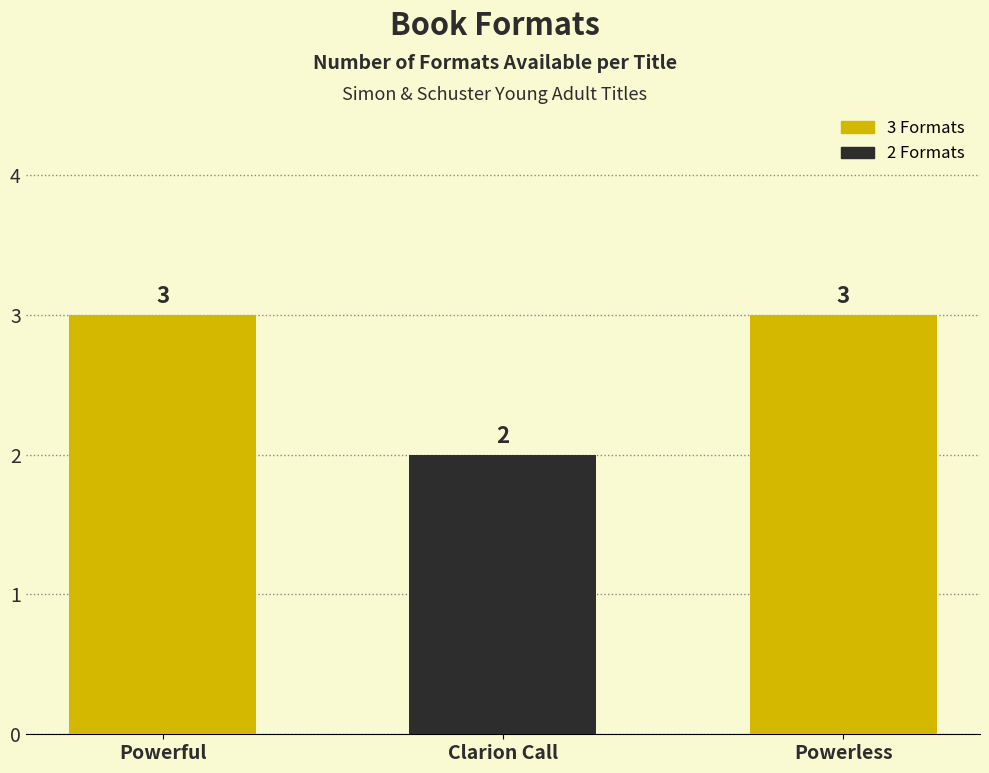

What is the ratio of the value at Clarion Call to the value at Powerless?

0.7